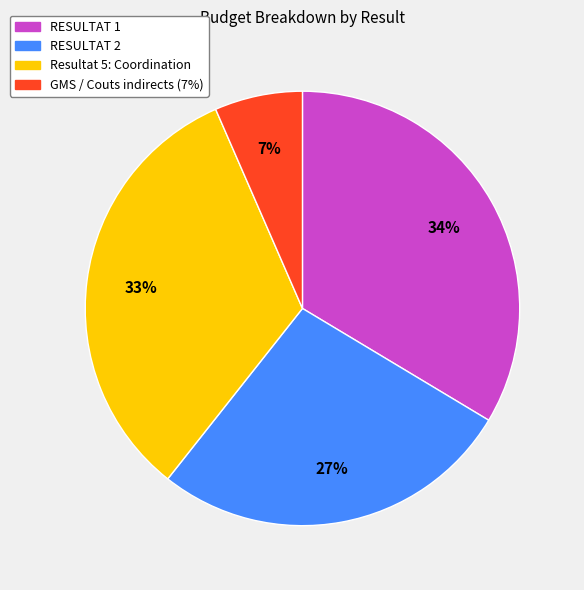

Is the sum of RESULTAT 1 and RESULTAT 2 greater than half?

Yes